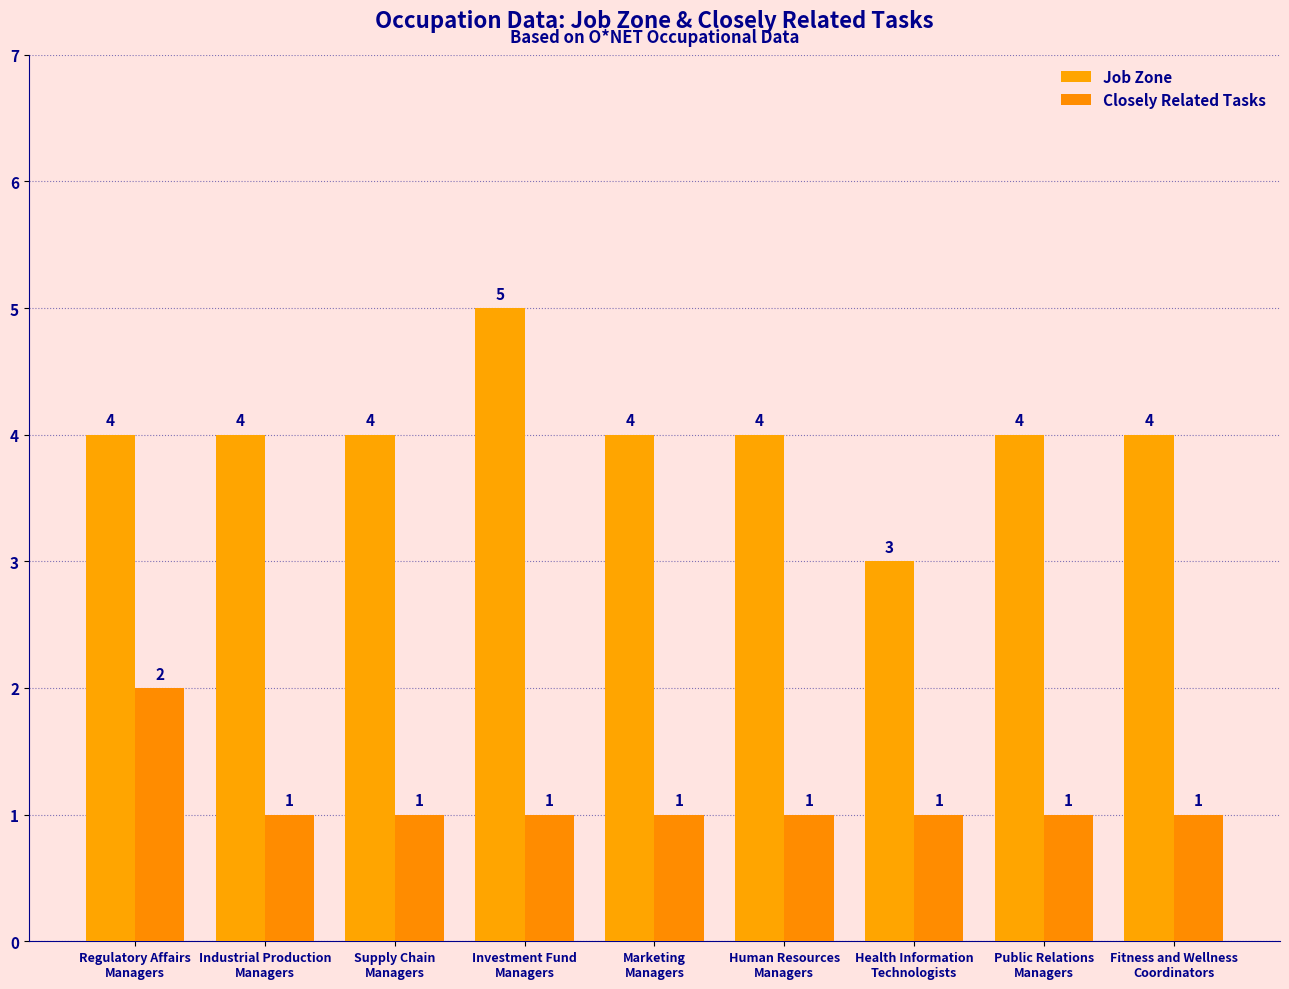

True or false: Closely Related Tasks has a value of 1 at Fitness and Wellness
Coordinators.

True